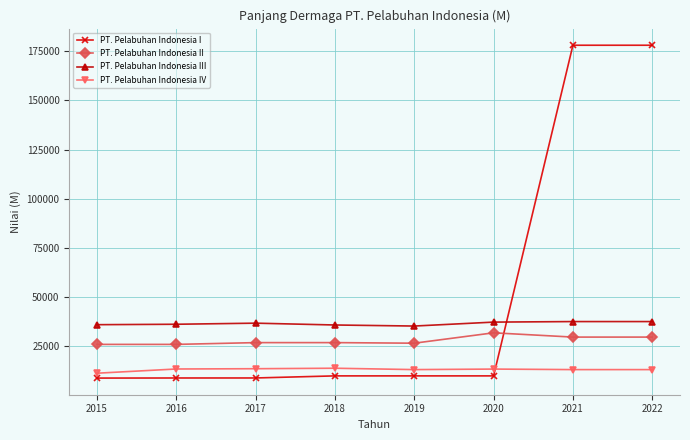

At how many categories does at least one series exceed 135134?

2